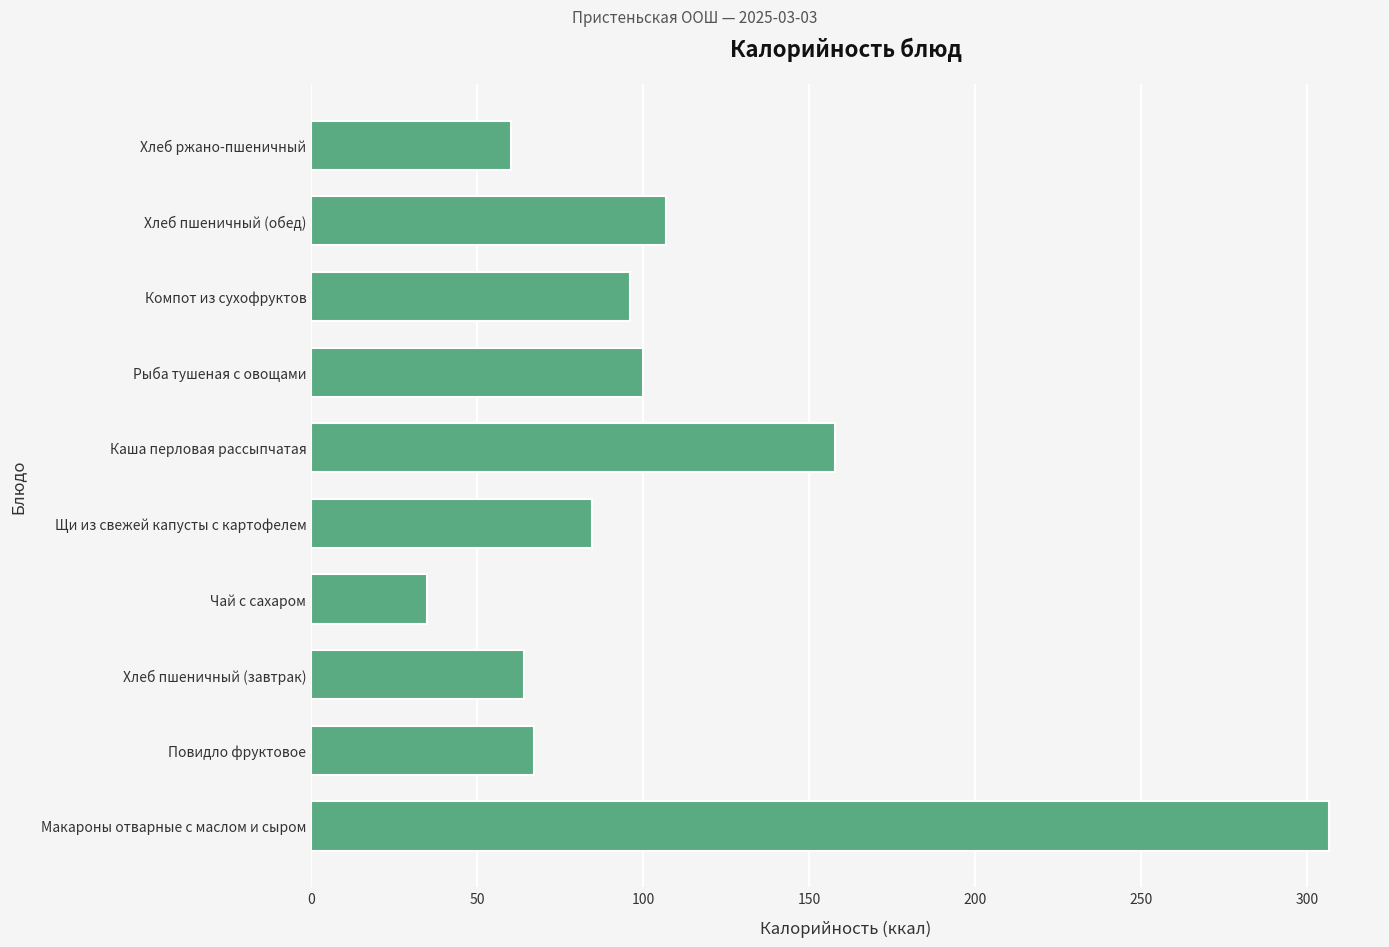

List the labels in order of value, smallest first.

Чай с сахаром, Хлеб ржано-пшеничный, Хлеб пшеничный (завтрак), Повидло фруктовое, Щи из свежей капусты с картофелем, Компот из сухофруктов, Рыба тушеная с овощами, Хлеб пшеничный (обед), Каша перловая рассыпчатая, Макароны отварные с маслом и сыром